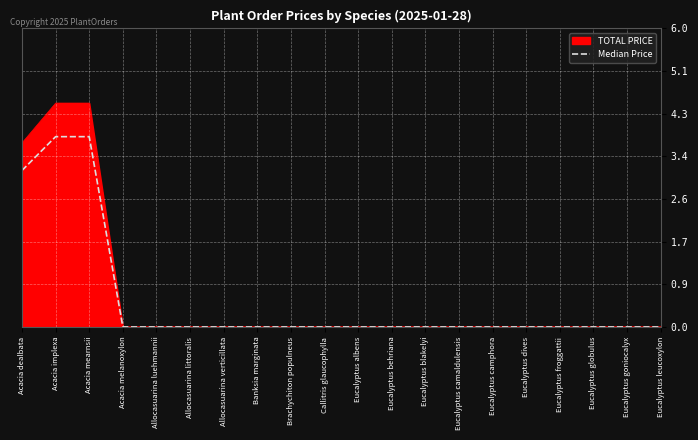

Does the chart display data point markers on the line(s)?

No